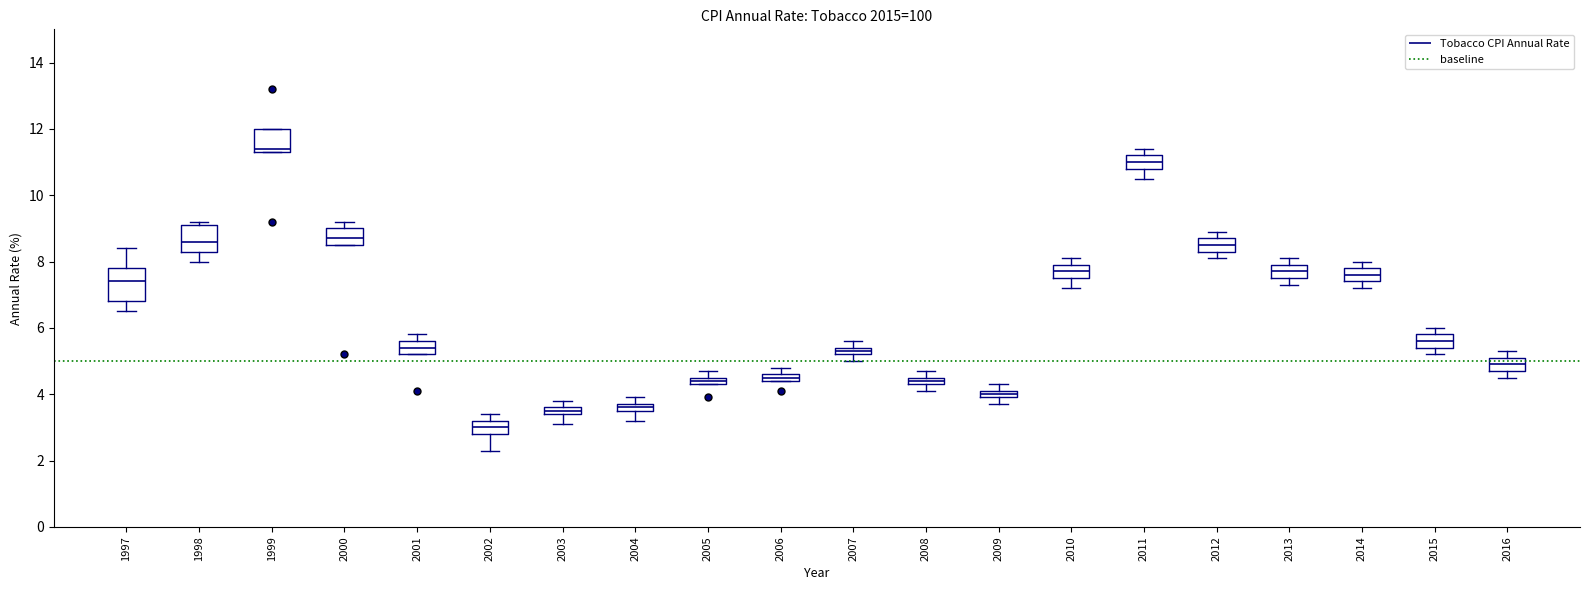

Which box's median line is the lowest?

2002